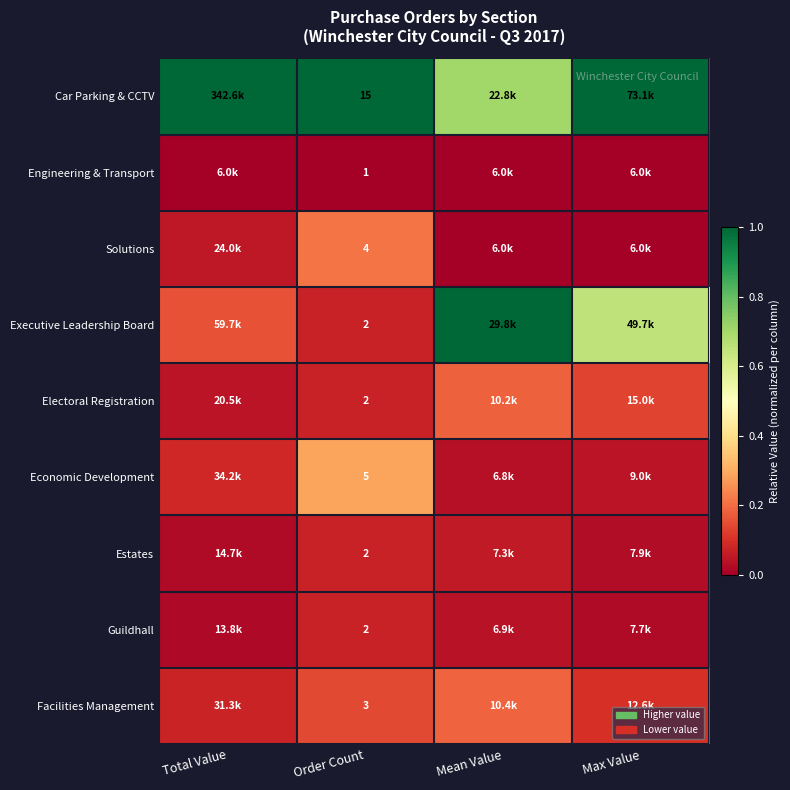

Which category has the highest value in the Engineering & Transport series?

Total Value